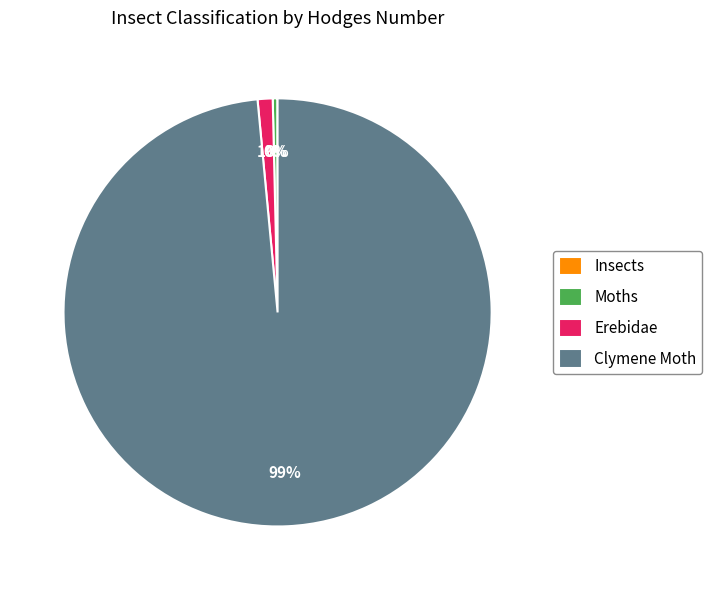

Is Moths the majority of the pie?

No